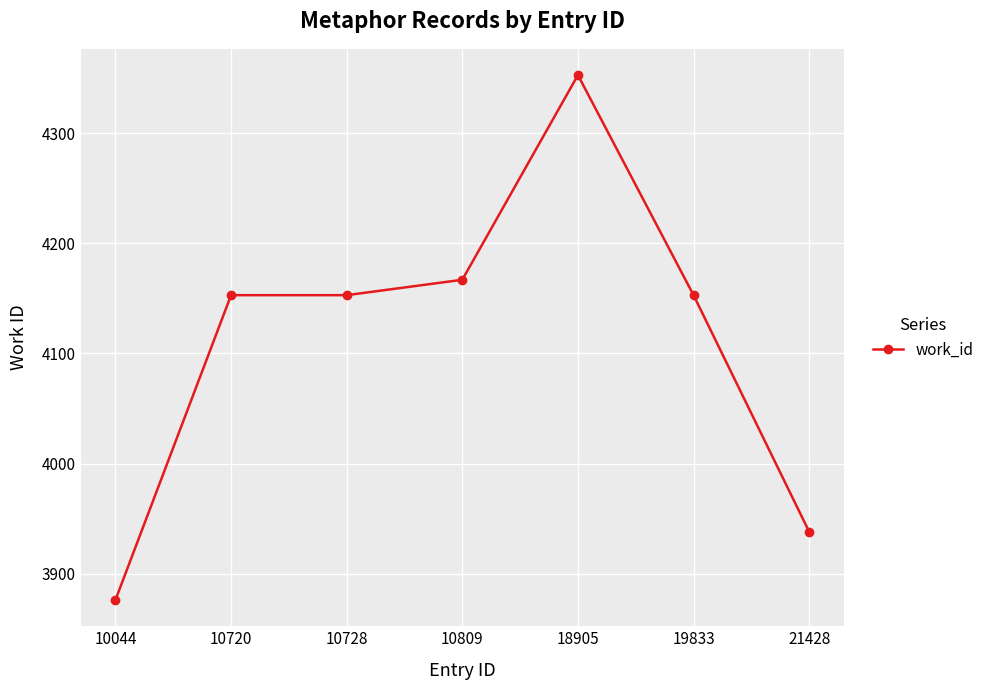

Reading right to left, what are all the values shown in this chart?

21428=3938	19833=4153	18905=4353	10809=4167	10728=4153	10720=4153	10044=3876